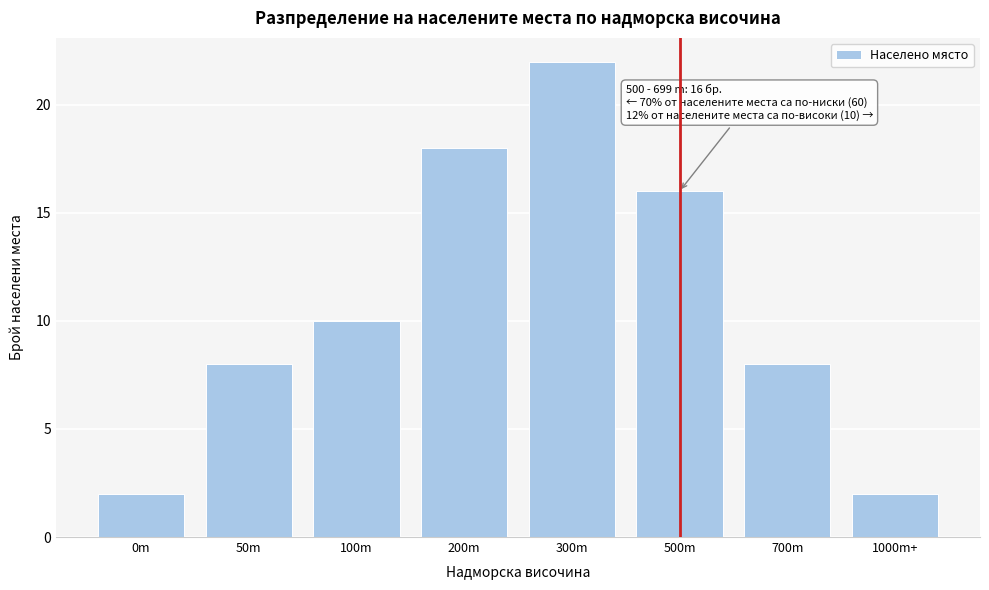

Reading left to right, what are all the values shown in this chart?

2	8	10	18	22	16	8	2